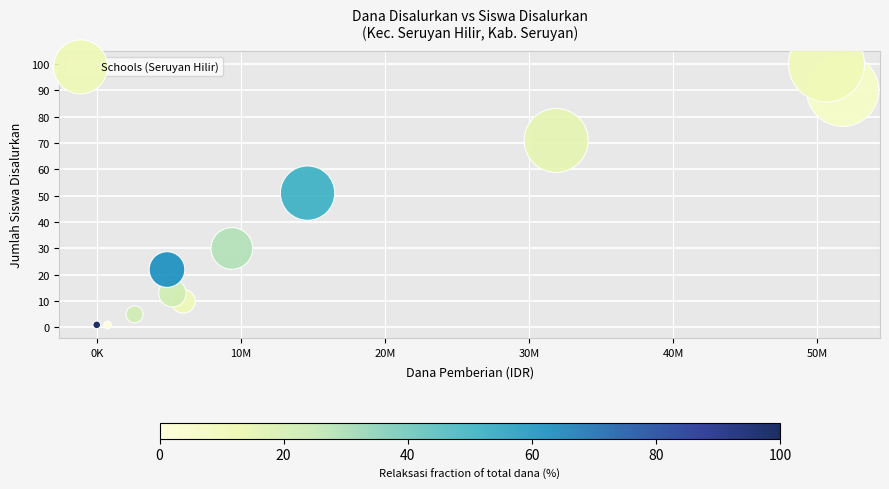

What is the range of Y values (max minus min)?

99